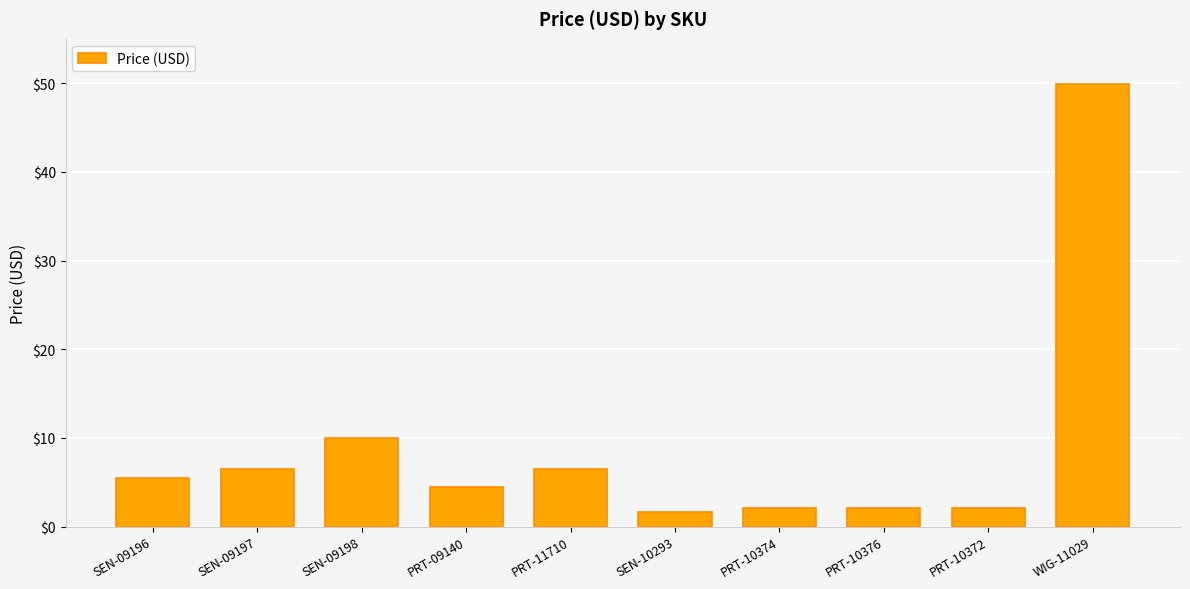

Which label corresponds to the smallest value in the chart?

SEN-10293